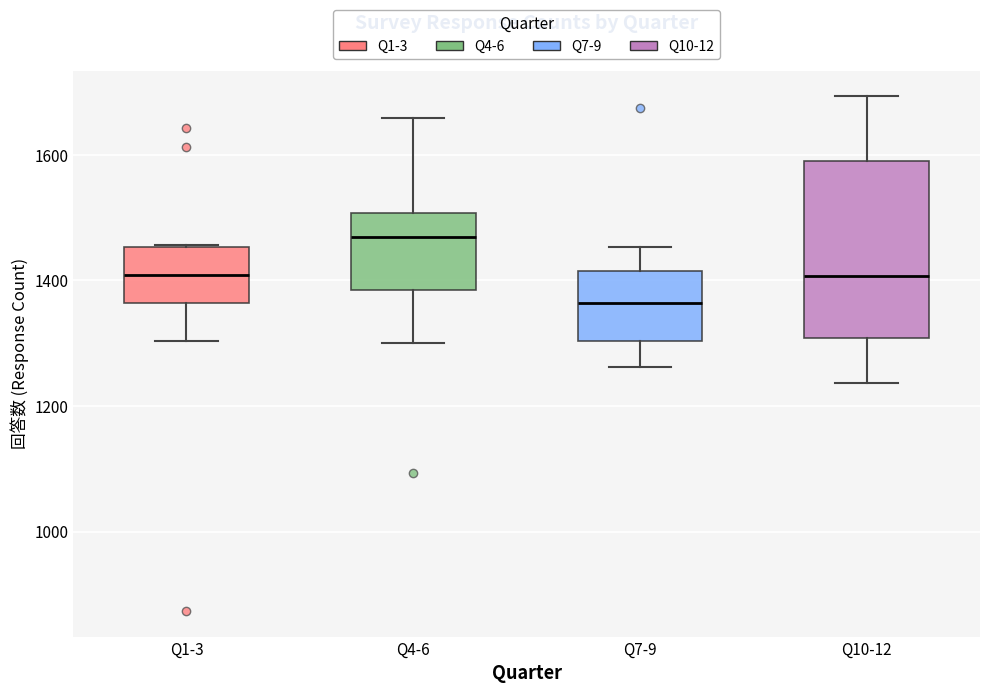

Reading left to right, transcribe this box plot: for each box, give where its median line is, the range the box spans, and where its two whiskers end, as read against the y-axis. The values are not printed on the chart, so give them approximately, as read against the axis.

Q1-3: median 1400, box 1360 to 1460, whiskers 1300 to 1460
Q4-6: median 1460, box 1380 to 1500, whiskers 1300 to 1660
Q7-9: median 1360, box 1300 to 1420, whiskers 1260 to 1460
Q10-12: median 1400, box 1300 to 1600, whiskers 1240 to 1700